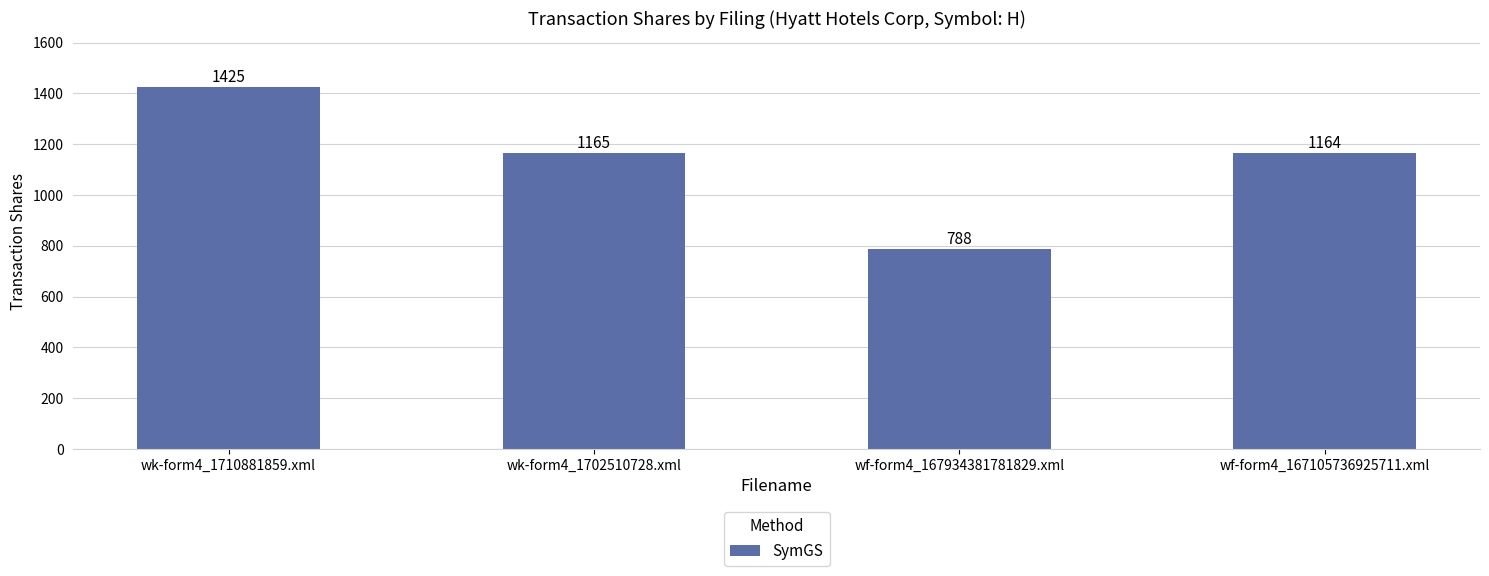

The chart shows a value of 1425 at wk-form4_1710881859.xml. True or false?

True